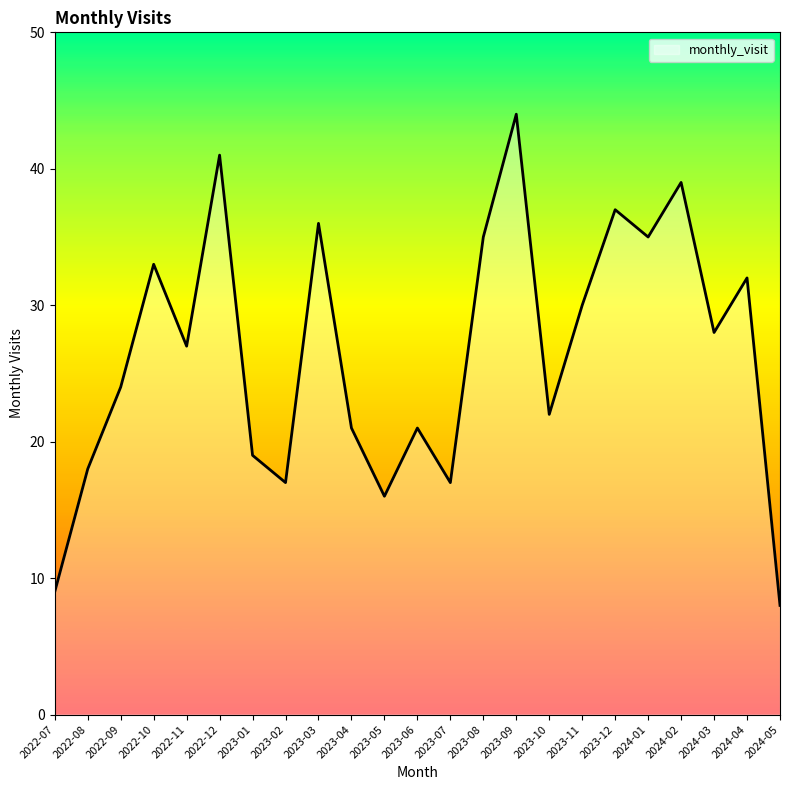

What position from the left is 2023-07?

13